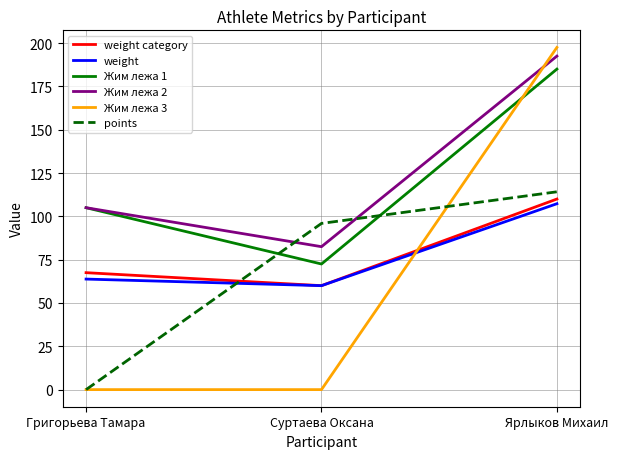

What is the difference between the maximum and minimum values in the Жим лежа 2 series?

110.0